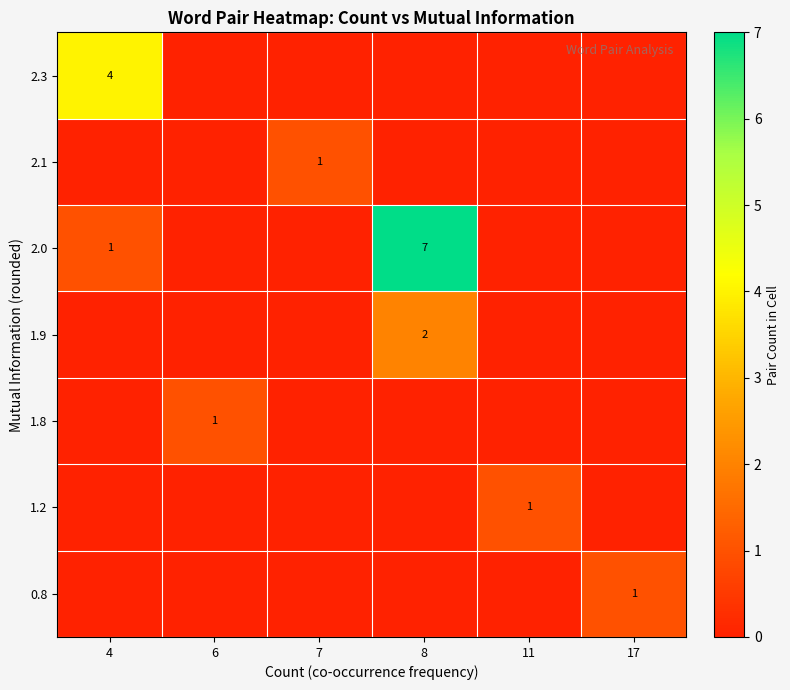

True or false: 2.3 has a value of 4 at 4.

True